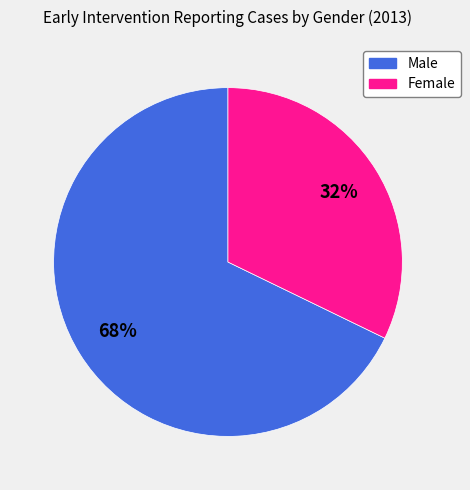

How many slices are in this pie chart?

2